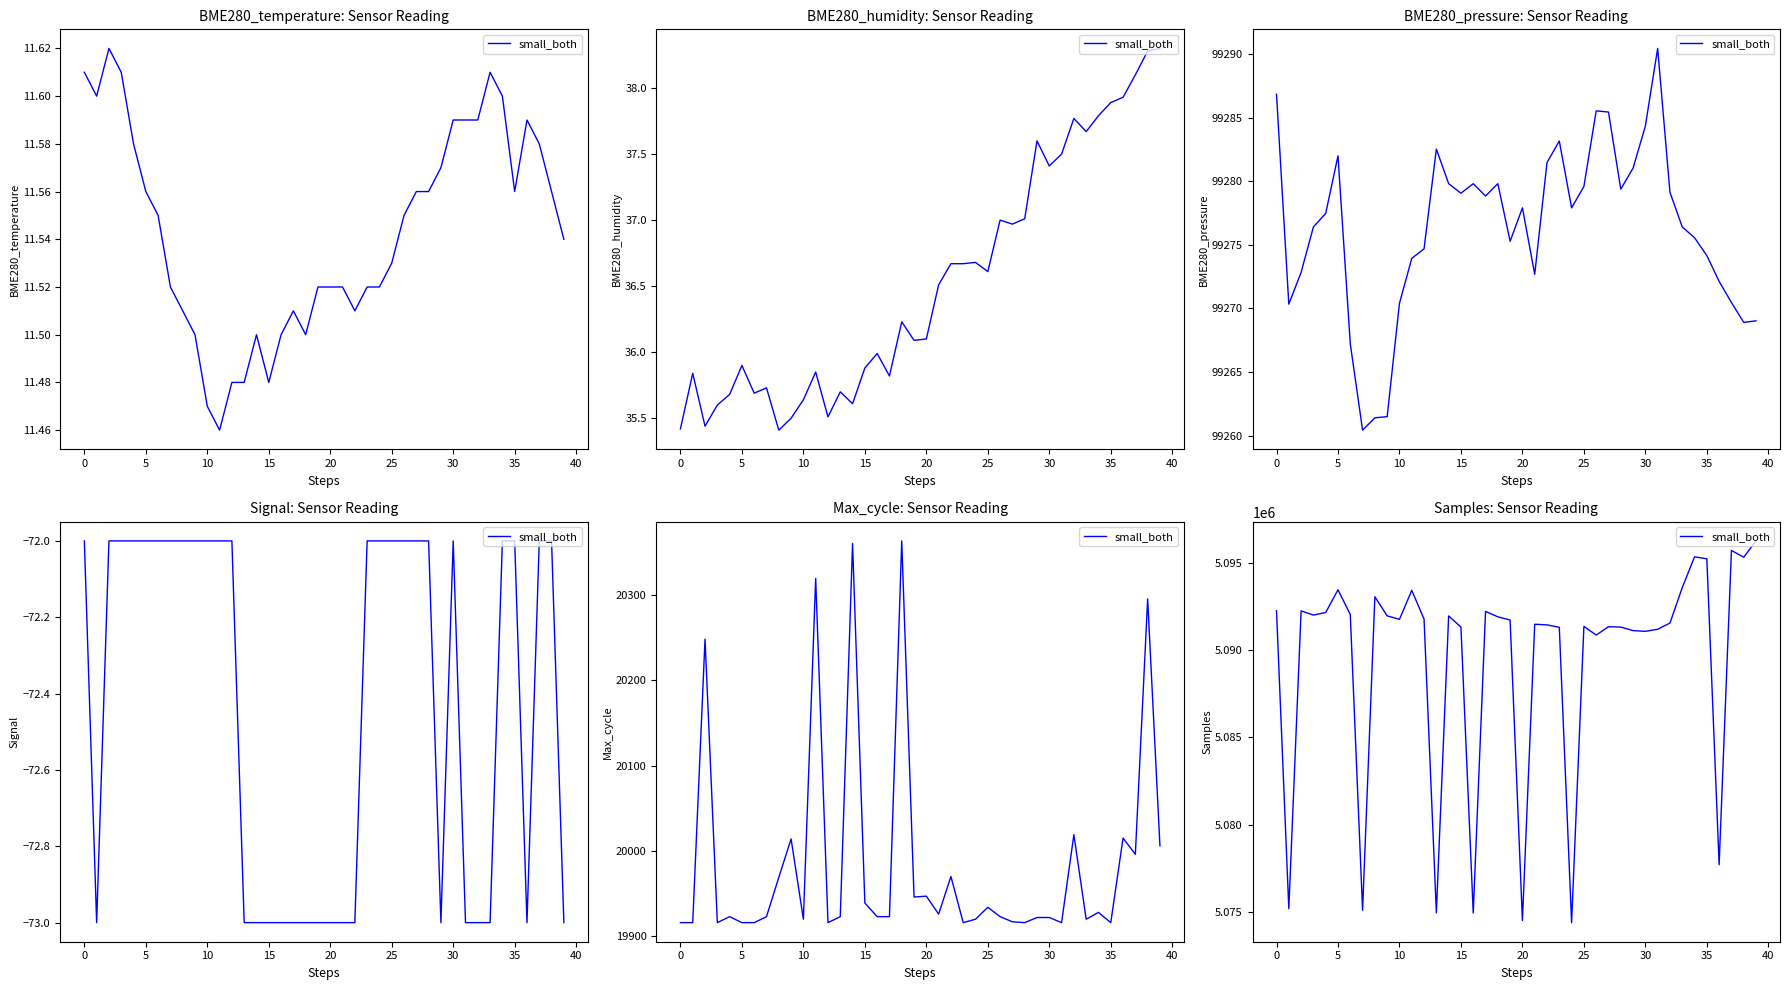

The chart shows a value of 5090852 at 26. True or false?

True